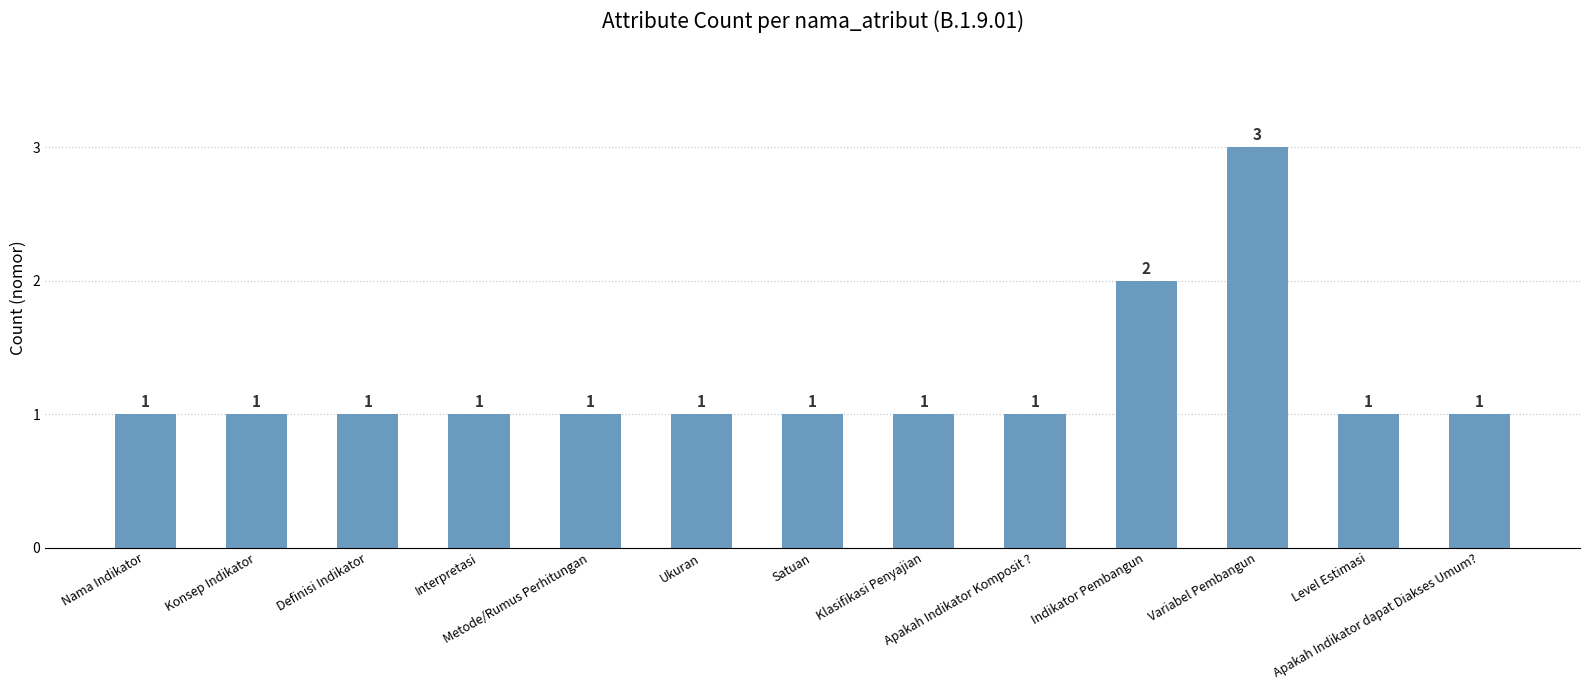

What is the greatest value displayed?

3